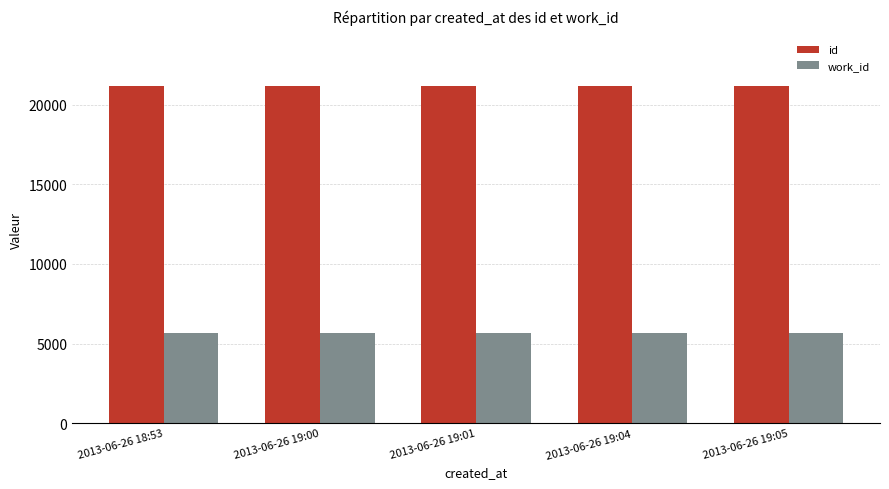

How many groups of bars are there?

5